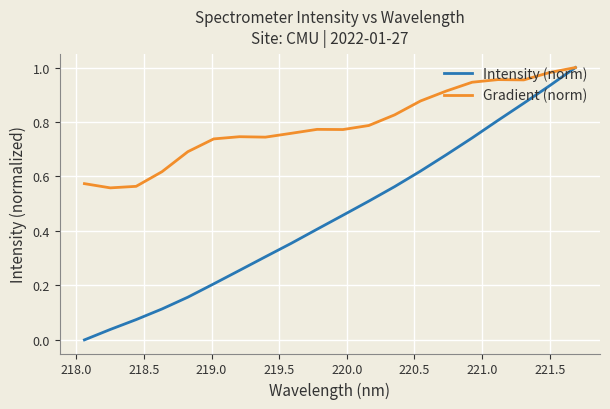

In Gradient (norm), how many points are higher than both neighbors (excluding endpoints)?

3